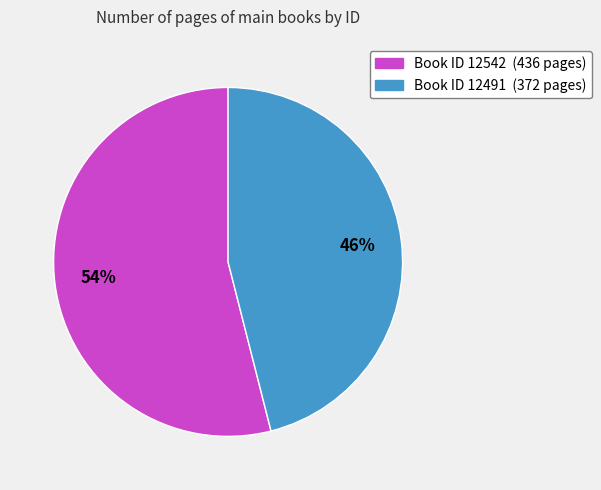

To the nearest percent, what is the difference between the largest and smallest slice percentages?

8%